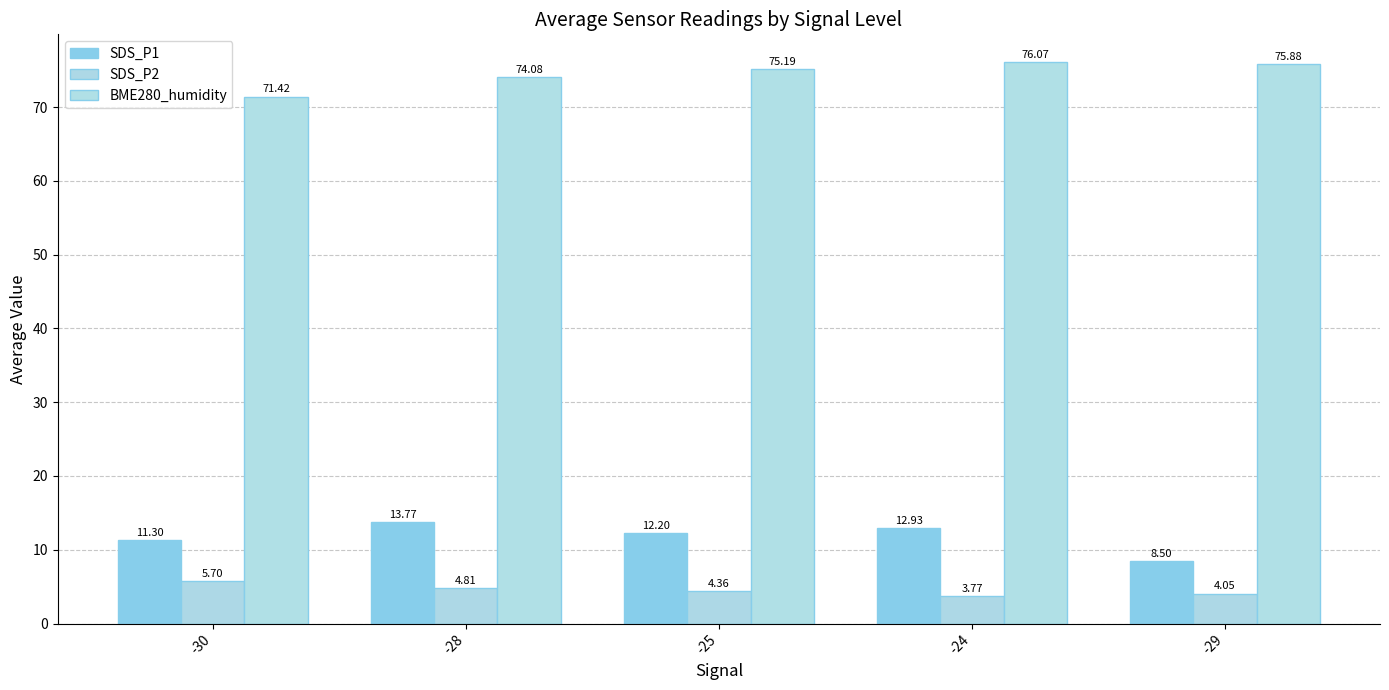

What is the label of the 4th bar from the left?

-24